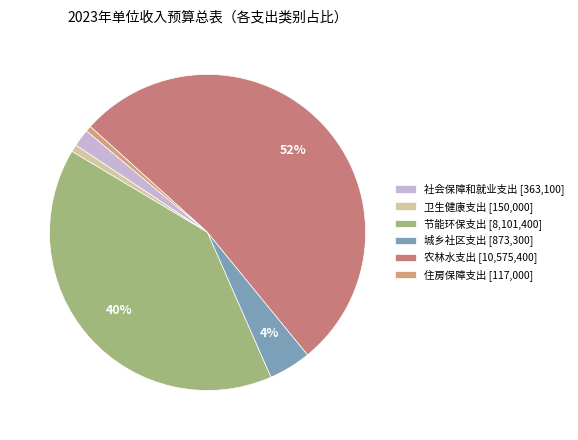

What percentage is the 农林水支出 slice, to the nearest percent?

52%